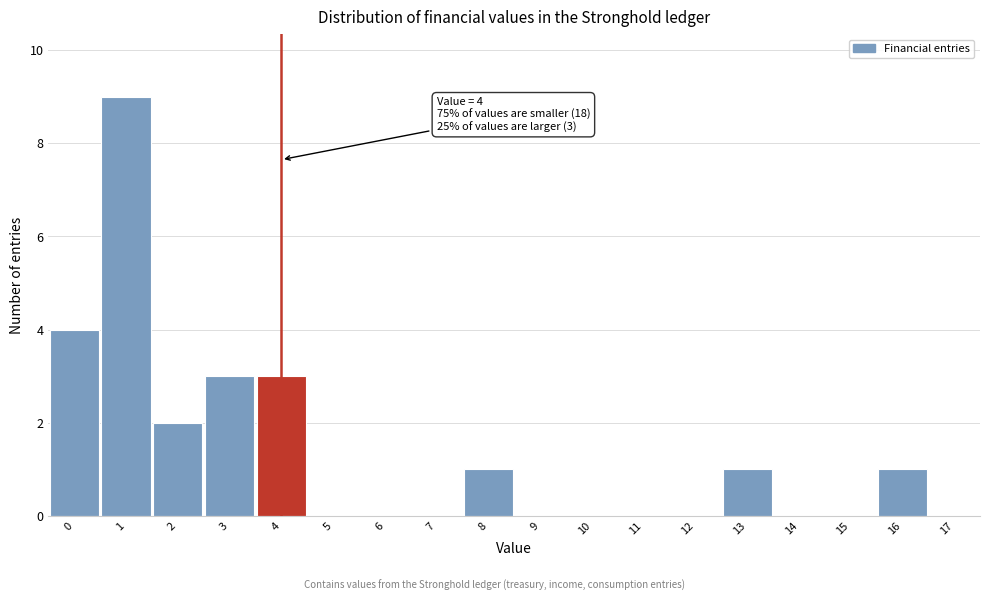

Which range on the x-axis has the tallest bar?

0.5 to 1.5